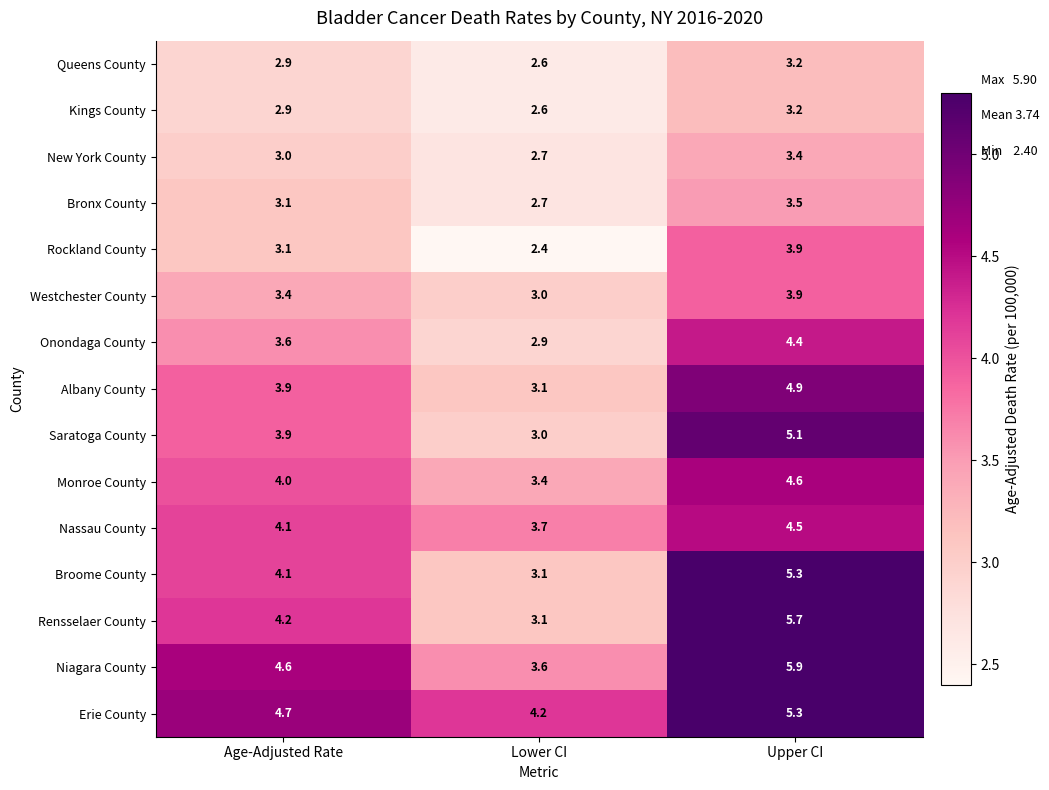

At which label does New York County reach its minimum?

Lower CI